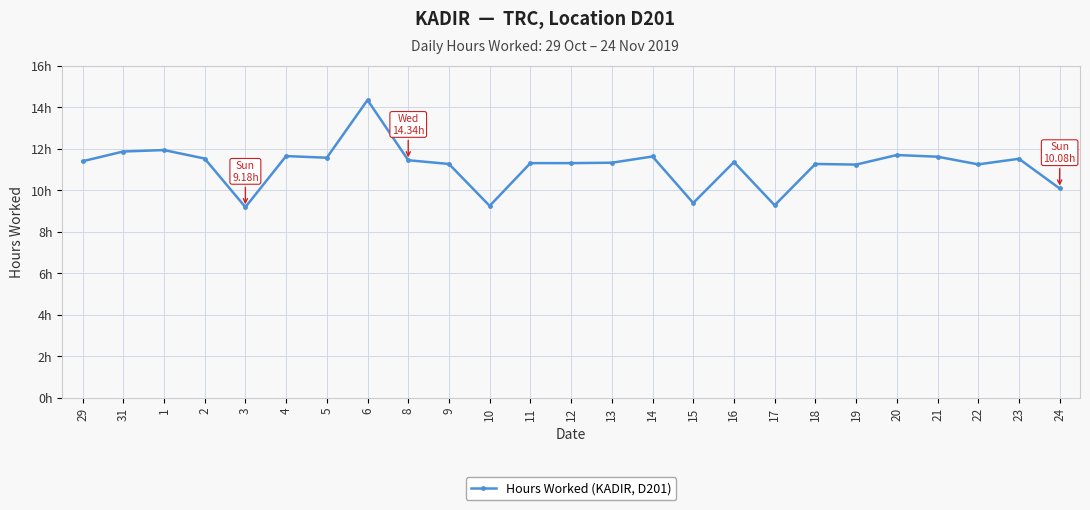

What is the average value?

11.2